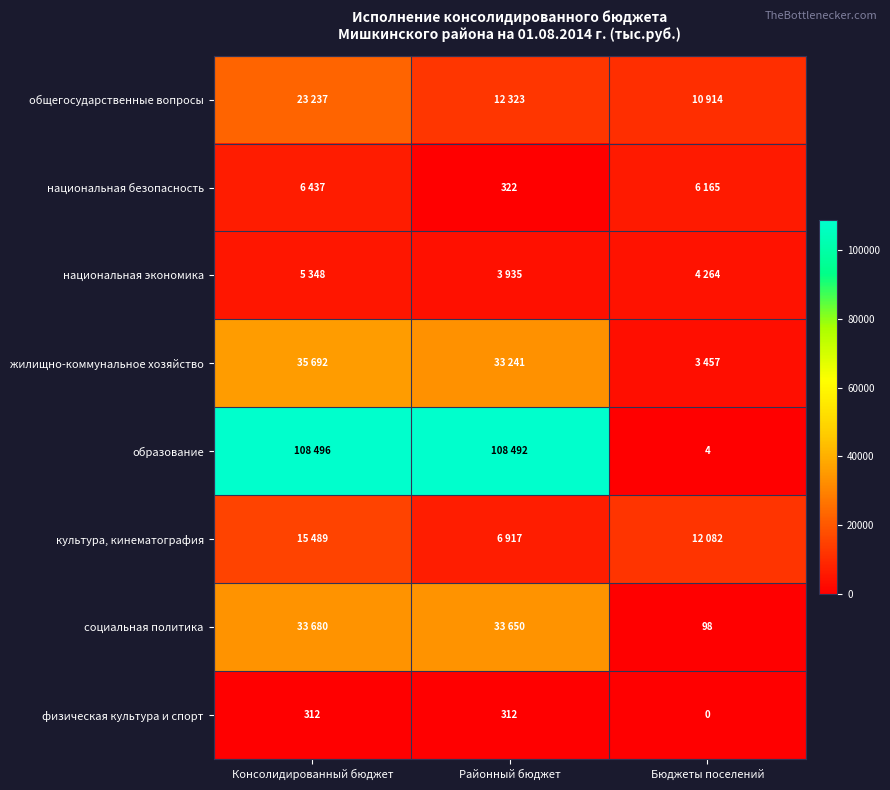

How many categories are shown in the chart?

3